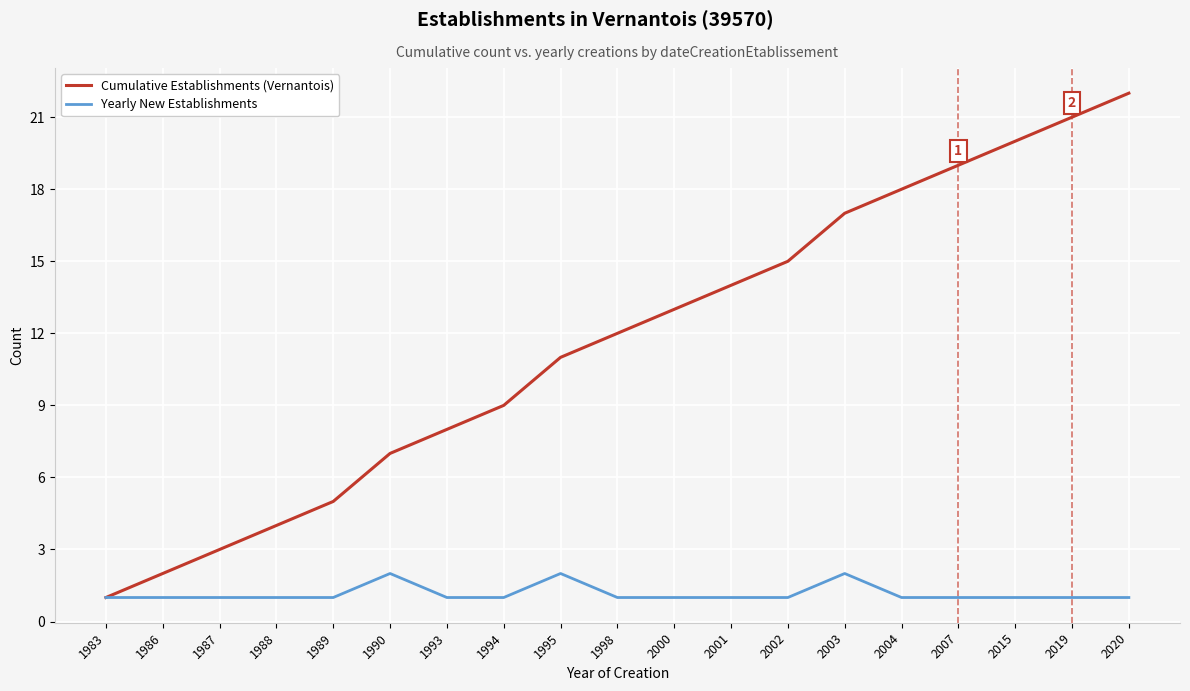

At which category does the chart reach its peak across all series?

2020